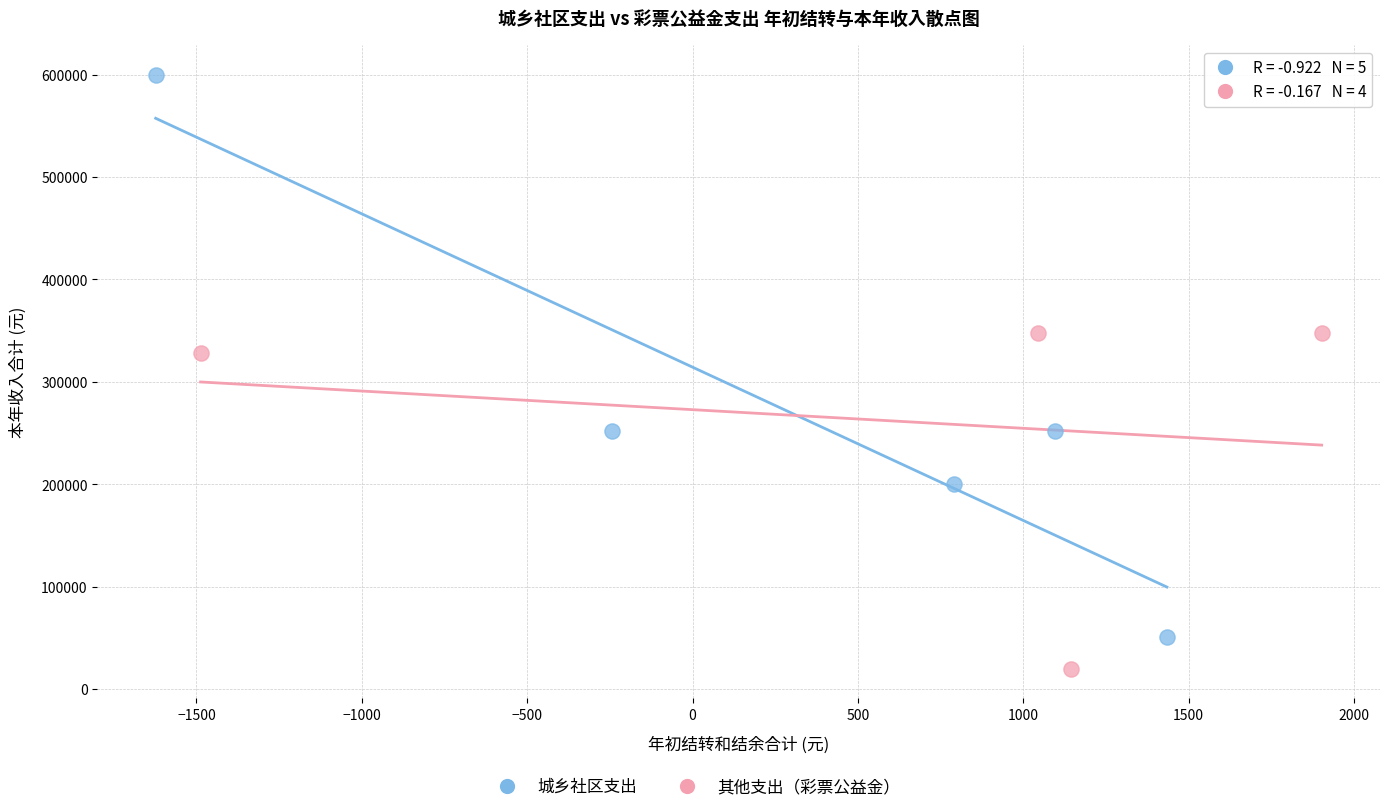

Which series contains the lowest Y value?

其他支出（彩票公益金）